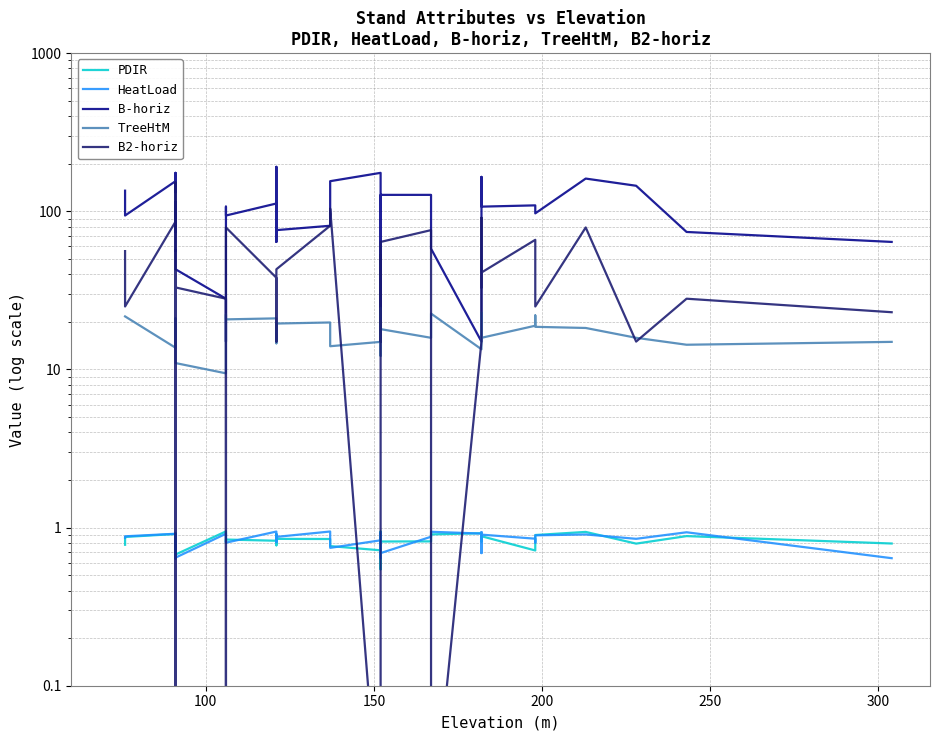

How many series are shown in this chart?

5